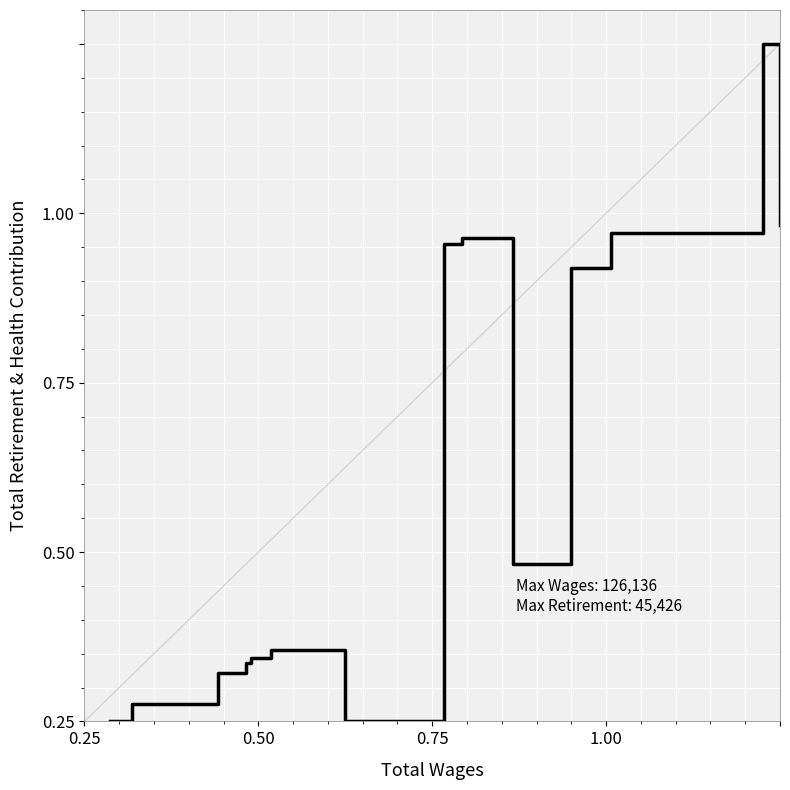

What is the sum of all values?

5.2